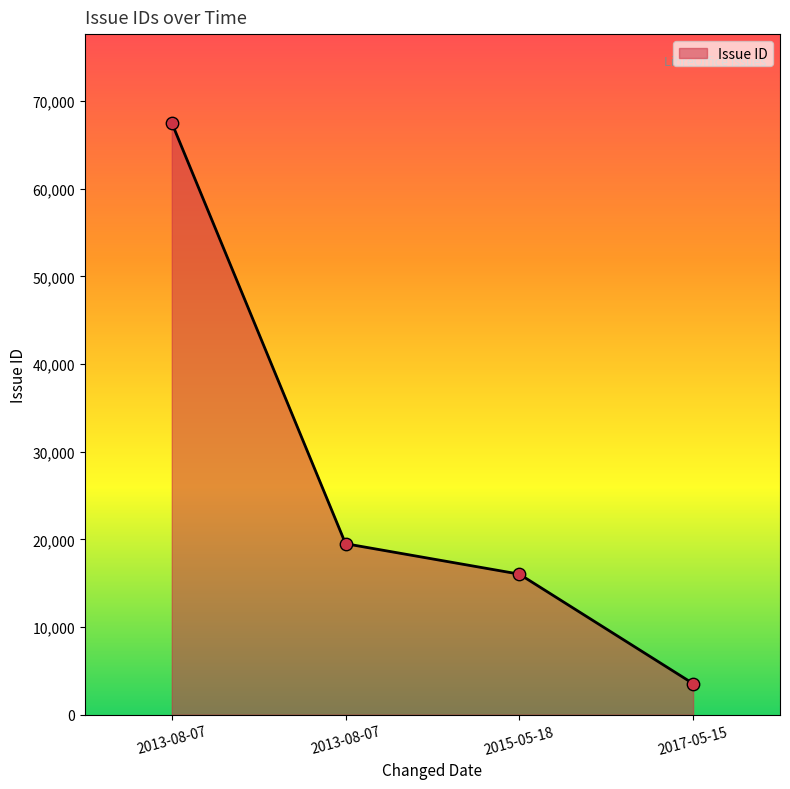

Which has a higher value, 2015-05-18 or 2013-08-07?

2015-05-18